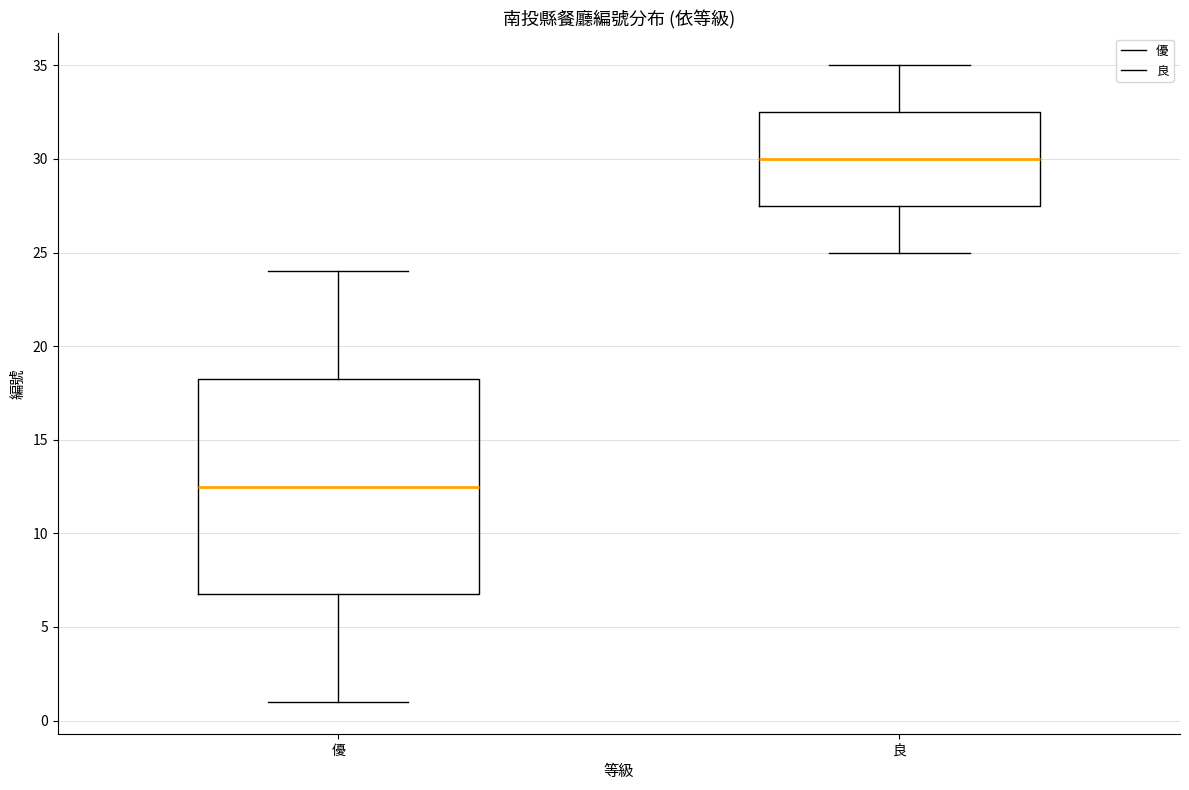

Reading left to right, read every box against the y-axis: the position of its median line, the range the box covers, and the ends of its whiskers. The values are not printed on the chart, so give them approximately, as read against the axis.

優: median 12.5, box 7.0 to 18.5, whiskers 1.0 to 24.0
良: median 30.0, box 27.5 to 32.5, whiskers 25.0 to 35.0